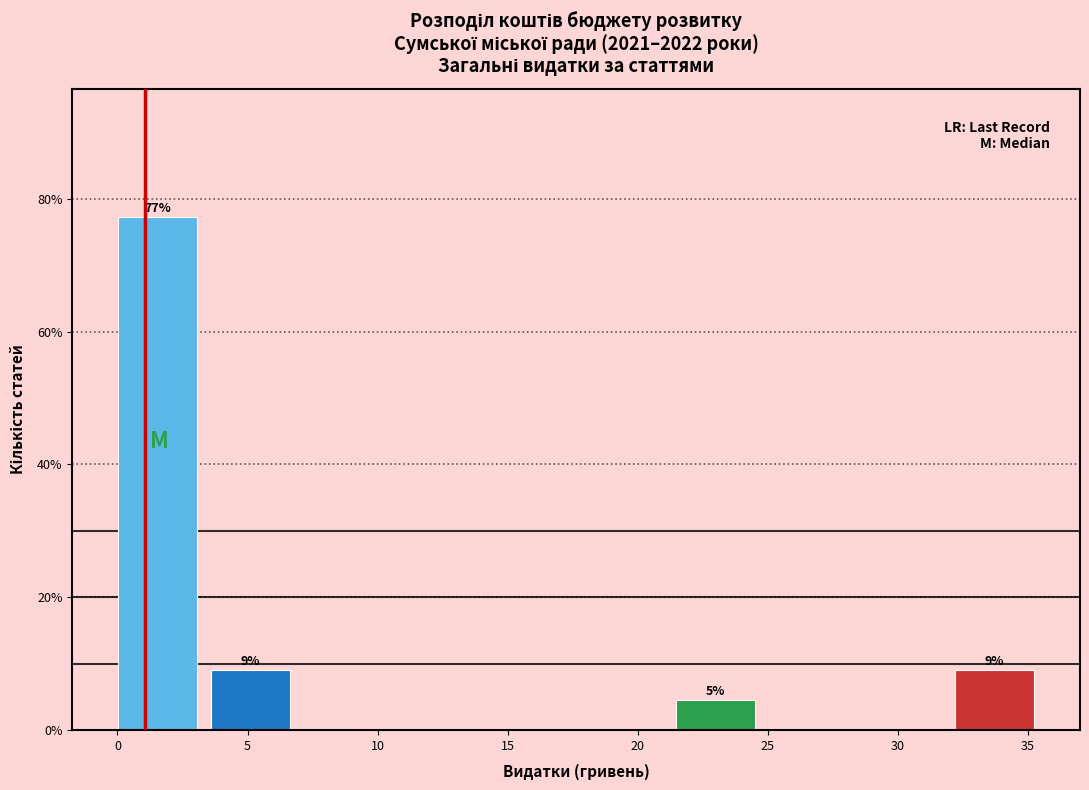

Which range on the x-axis has the tallest bar?

0.0 to 3.5